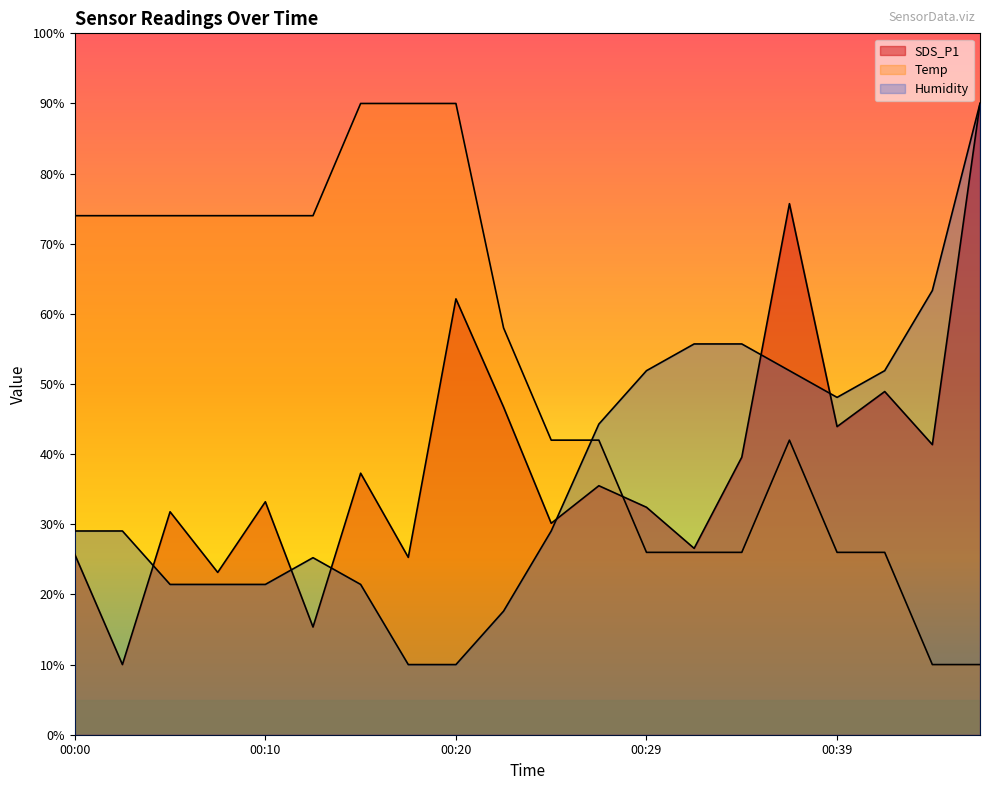

At which label does SDS_P1 reach its peak?

00:46